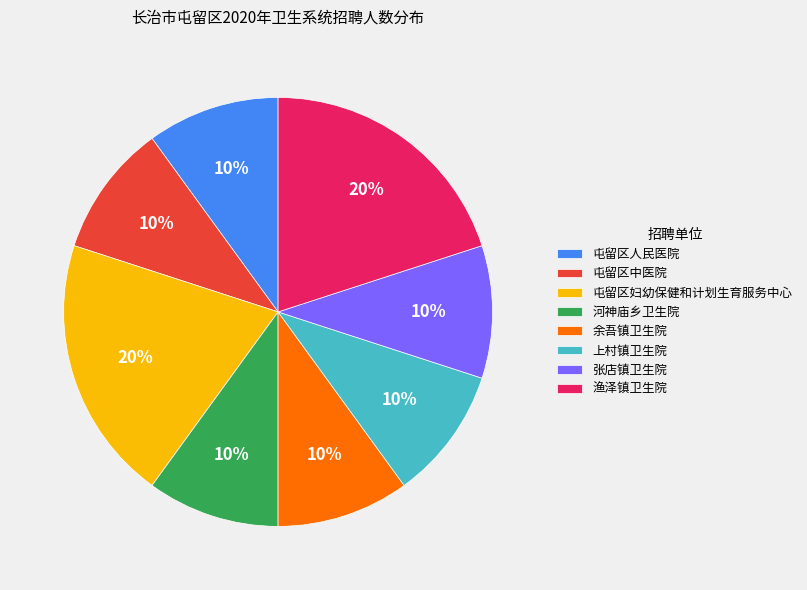

To the nearest percent, what is the difference between the largest and smallest slice percentages?

10%